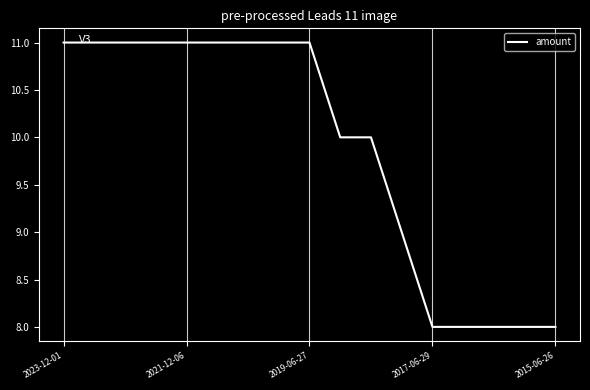

Does the chart have visible grid lines?

No